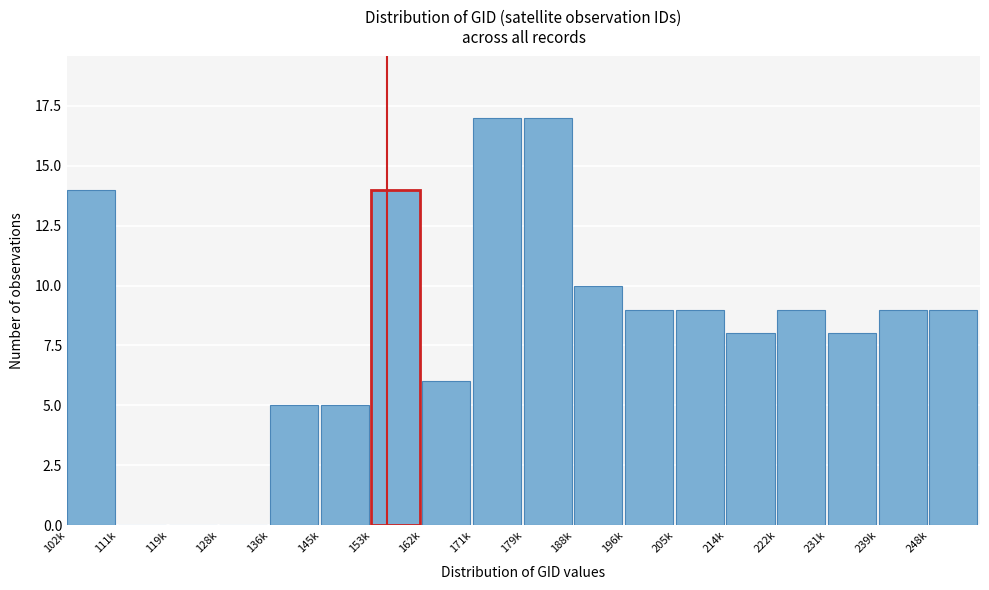

Reading left to right, extract all data points from this chart.

102k=14	111k=0	119k=0	128k=0	136k=5	145k=5	153k=14	162k=6	171k=17	179k=17	188k=10	196k=9	205k=9	214k=8	222k=9	231k=8	239k=9	248k=9